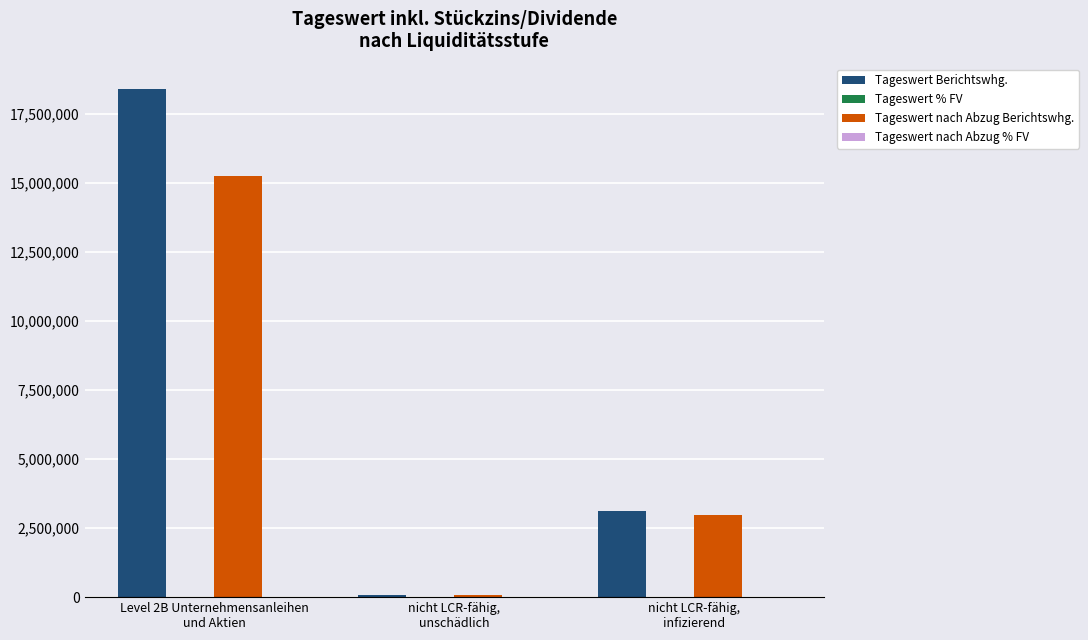

Which series has the largest total across all categories?

Tageswert Berichtswhg.